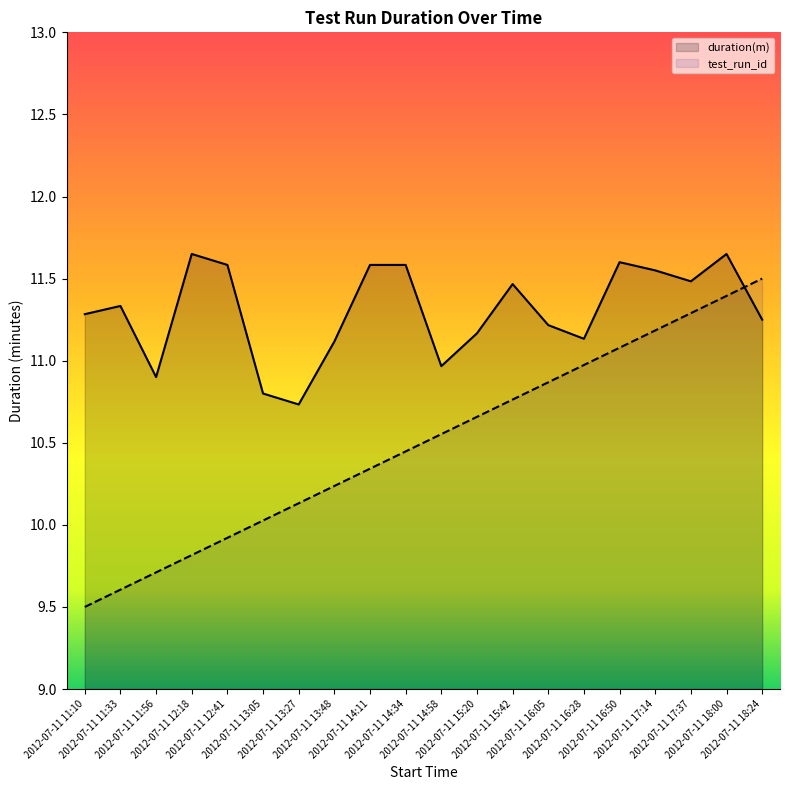

True or false: duration(m) has a value of 2.6 at 2012-07-11 12:41.

False